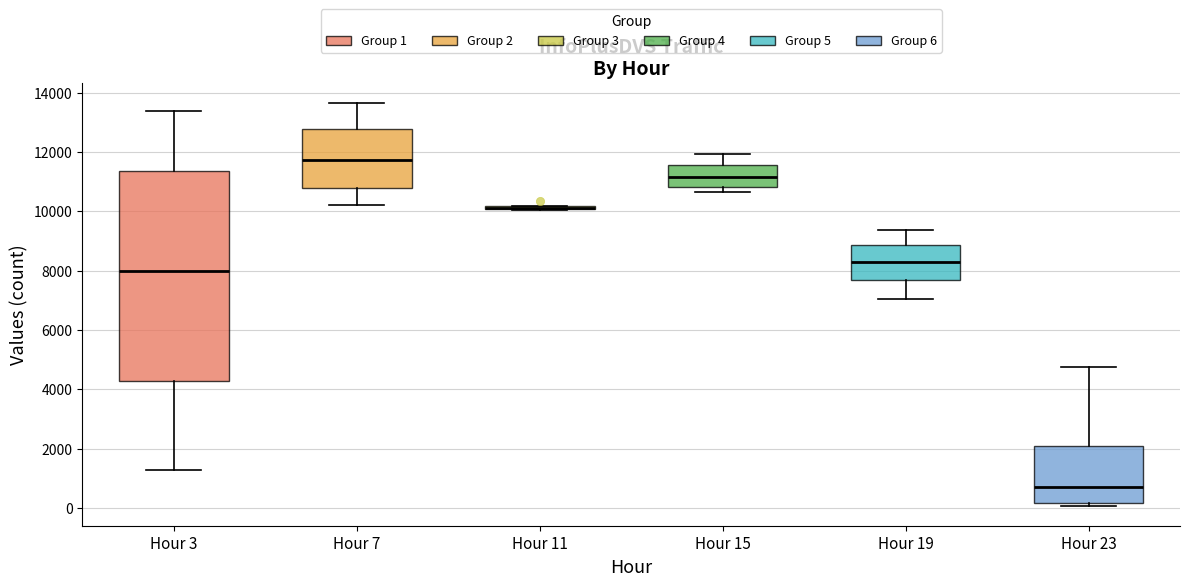

Which box is the tallest, from its lower edge to its upper edge?

Hour 3